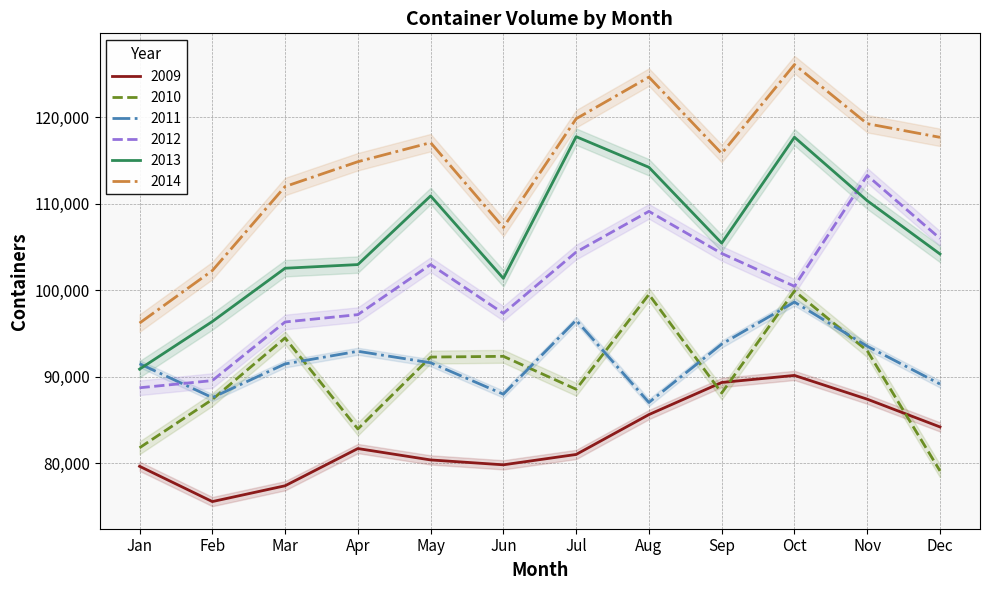

Is it true that 2013 equals 76827 at May?

False